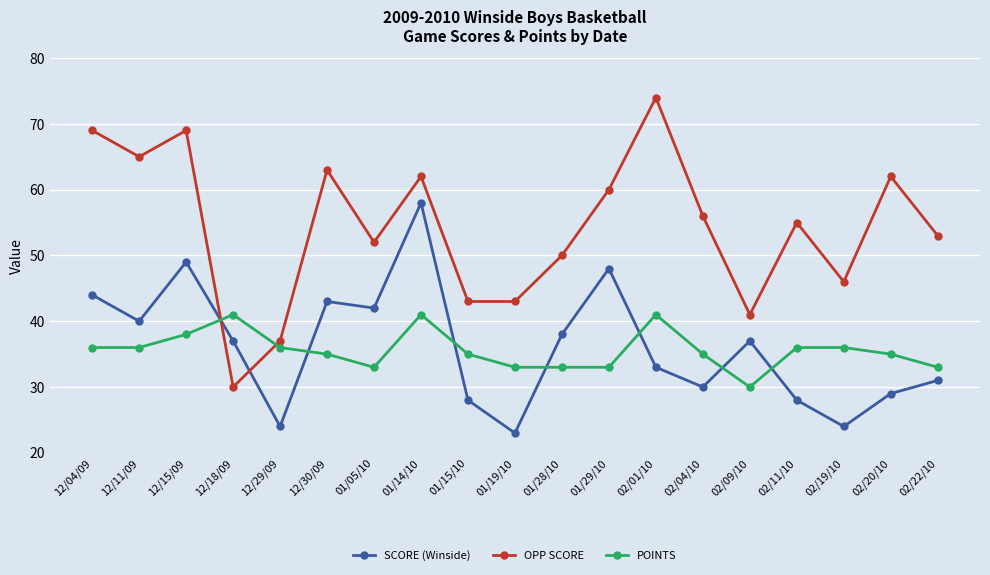

Reading left to right, extract all data points from this chart.

SCORE (Winside): 12/04/09=44	12/11/09=40	12/15/09=49	12/18/09=37	12/29/09=24	12/30/09=43	01/05/10=42	01/14/10=58	01/15/10=28	01/19/10=23	01/28/10=38	01/29/10=48	02/01/10=33	02/04/10=30	02/09/10=37	02/11/10=28	02/19/10=24	02/20/10=29	02/22/10=31
OPP SCORE: 12/04/09=69	12/11/09=65	12/15/09=69	12/18/09=30	12/29/09=37	12/30/09=63	01/05/10=52	01/14/10=62	01/15/10=43	01/19/10=43	01/28/10=50	01/29/10=60	02/01/10=74	02/04/10=56	02/09/10=41	02/11/10=55	02/19/10=46	02/20/10=62	02/22/10=53
POINTS: 12/04/09=36	12/11/09=36	12/15/09=38	12/18/09=41	12/29/09=36	12/30/09=35	01/05/10=33	01/14/10=41	01/15/10=35	01/19/10=33	01/28/10=33	01/29/10=33	02/01/10=41	02/04/10=35	02/09/10=30	02/11/10=36	02/19/10=36	02/20/10=35	02/22/10=33